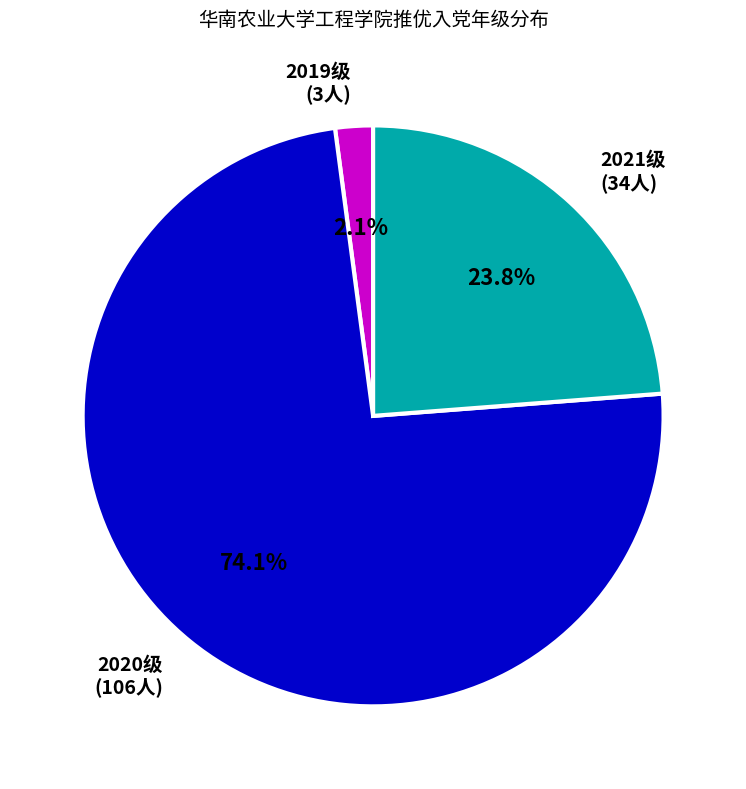

Which category has the smallest portion of the pie?

2019级